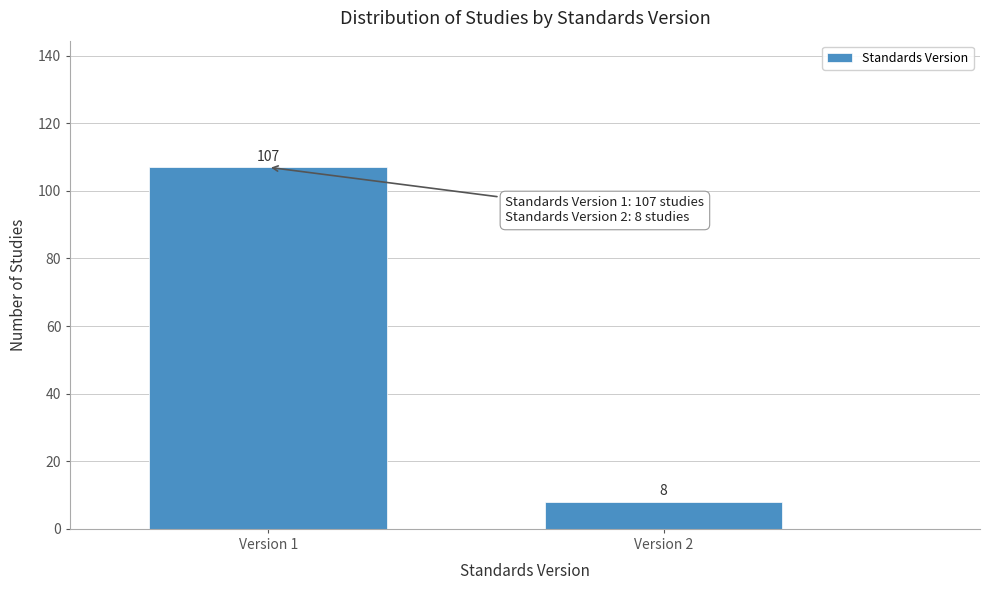

Reading left to right, transcribe all the data shown in this chart.

107	8